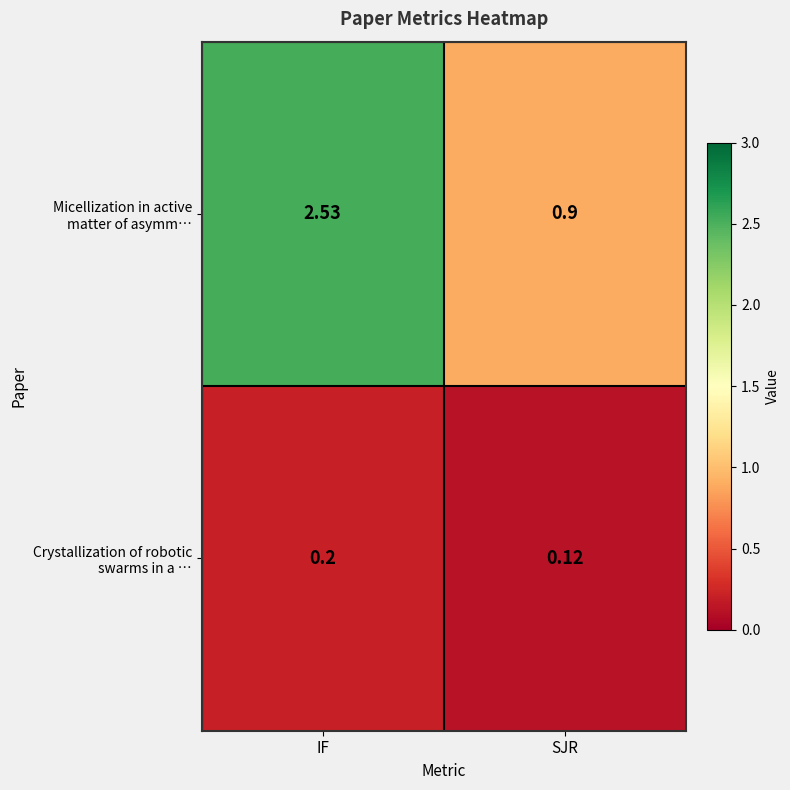

At which category is the sum across all series the highest?

IF